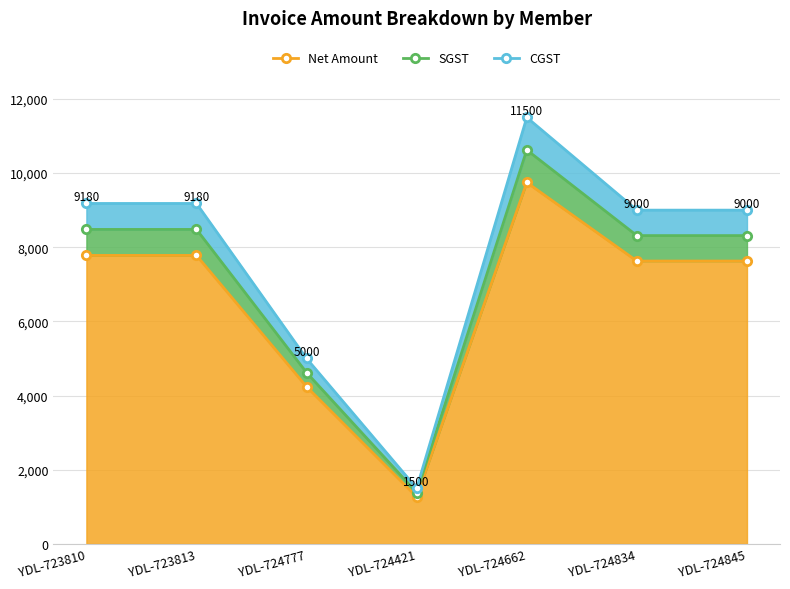

What is the difference between the second highest and minimum values in the Net Amount series?

6508.5